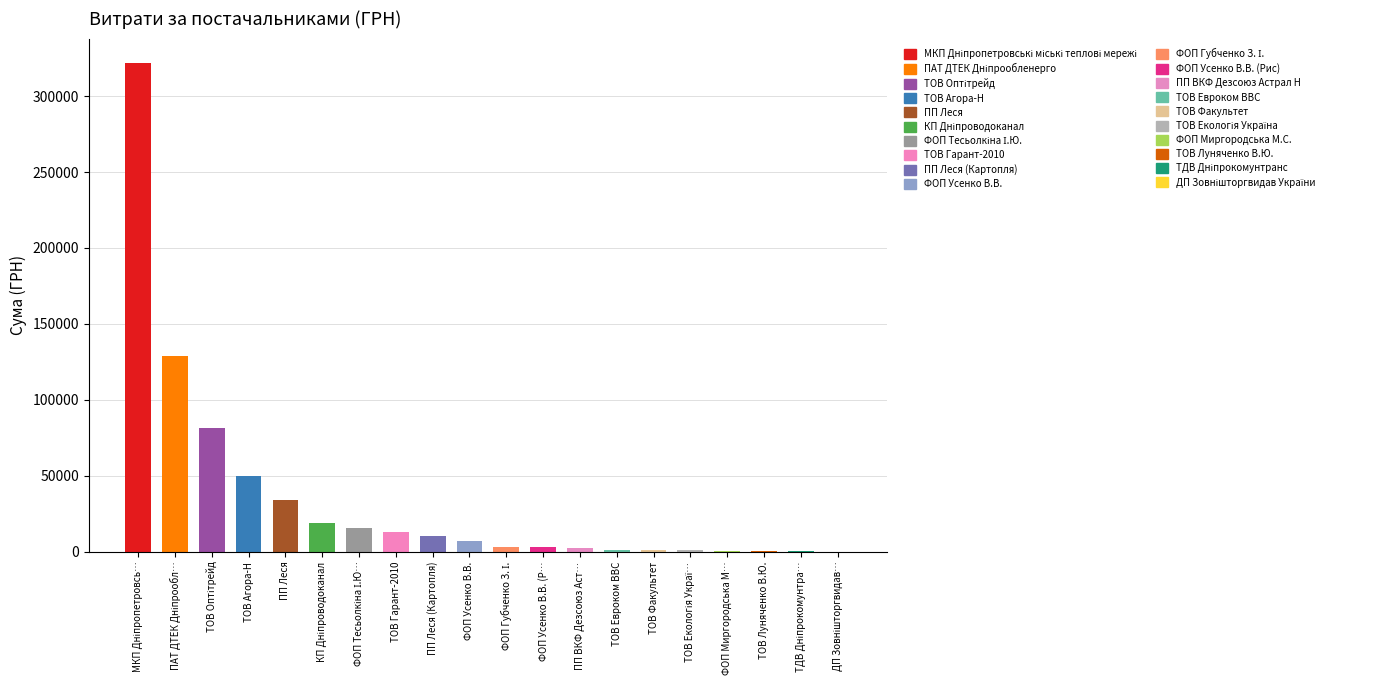

What is the sum of all values?

694069.5